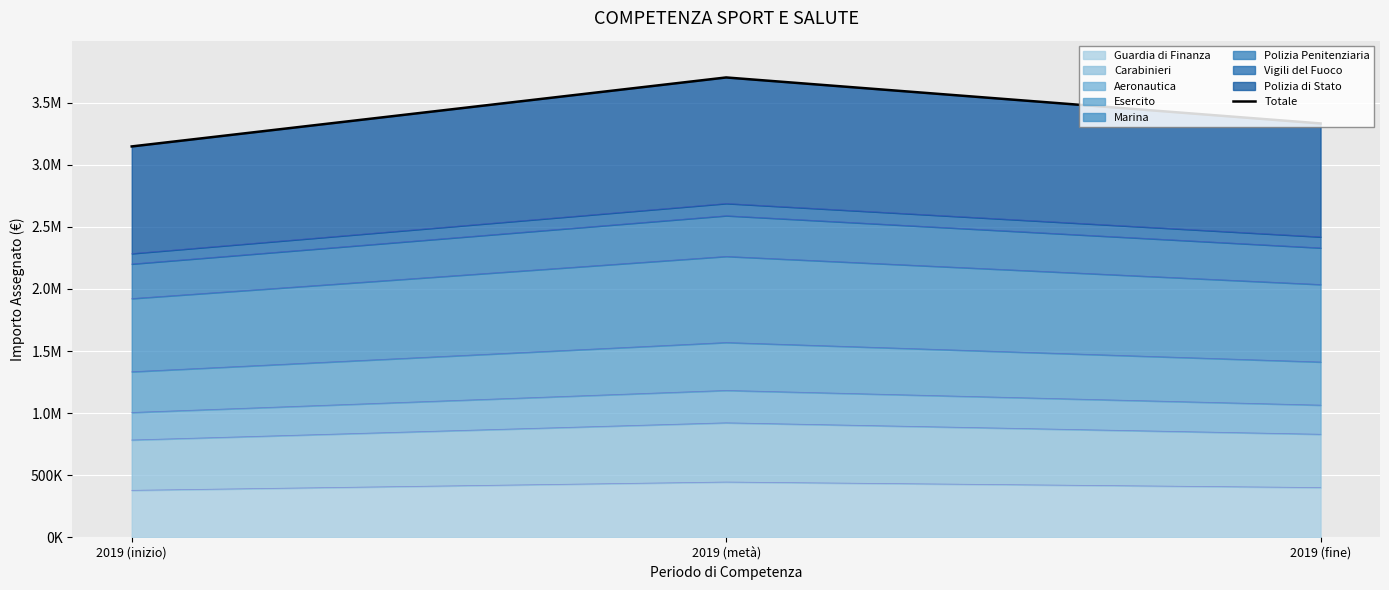

Reading right to left, extract all data points from this chart.

2019 (fine)=3333252.0	2019 (metà)=3703613.4	2019 (inizio)=3148071.4